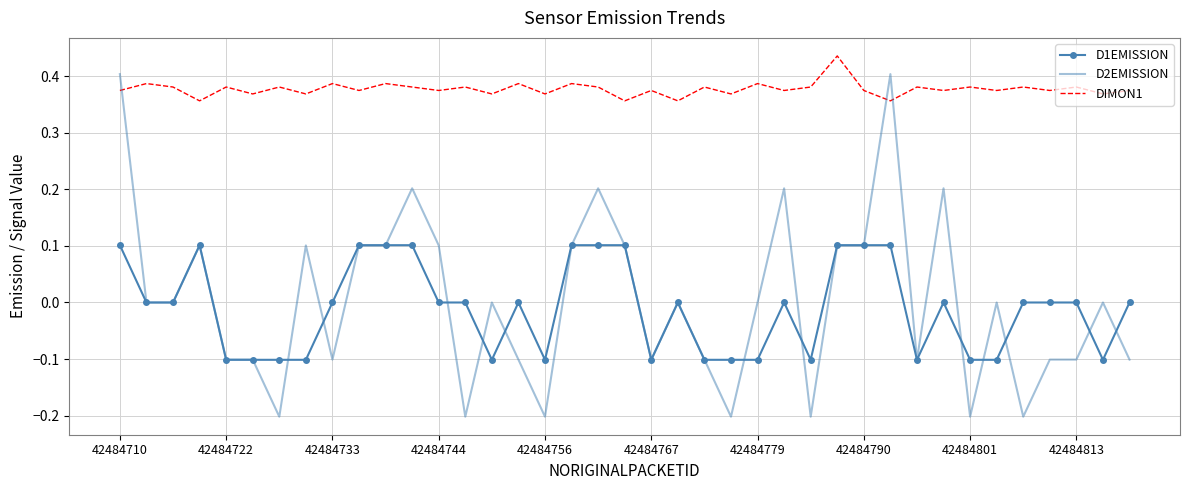

List the series in order of their peak value, lowest first.

D1EMISSION, D2EMISSION, DIMON1